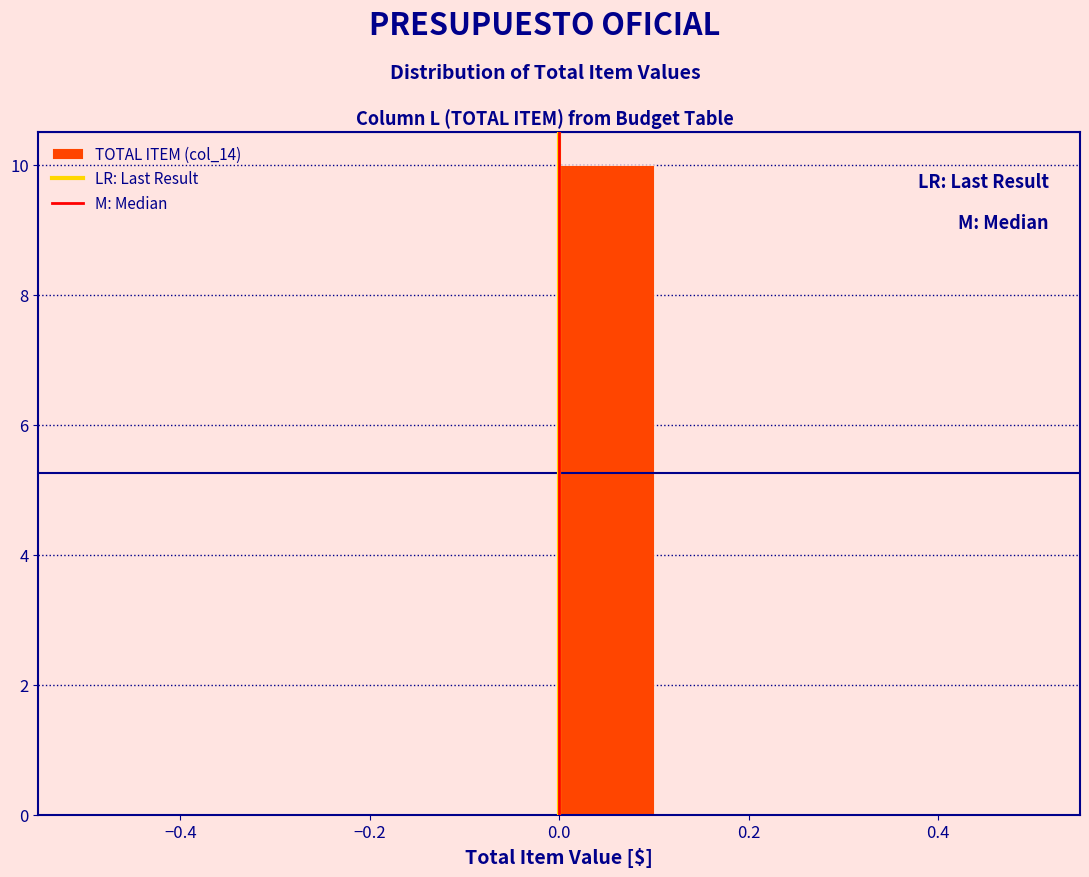

How tall is the bar that spans 0.0 to 0.1 on the x-axis? The values are not printed on the chart, so give them approximately, as read against the axis.

10